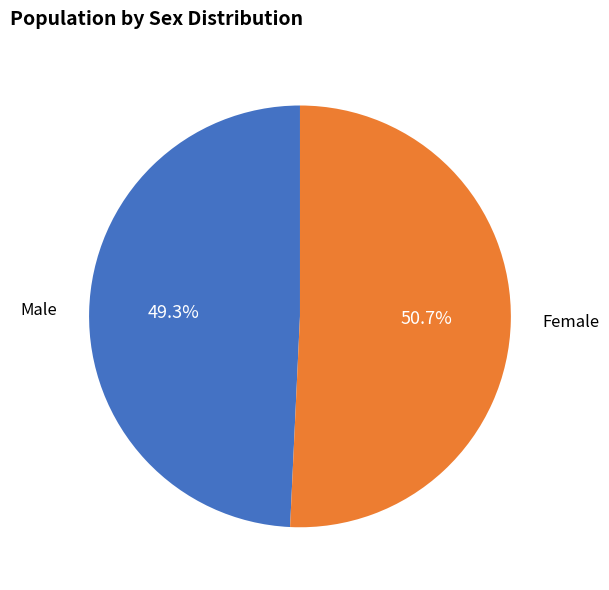

The Female slice represents 63% of the pie. True or false?

False